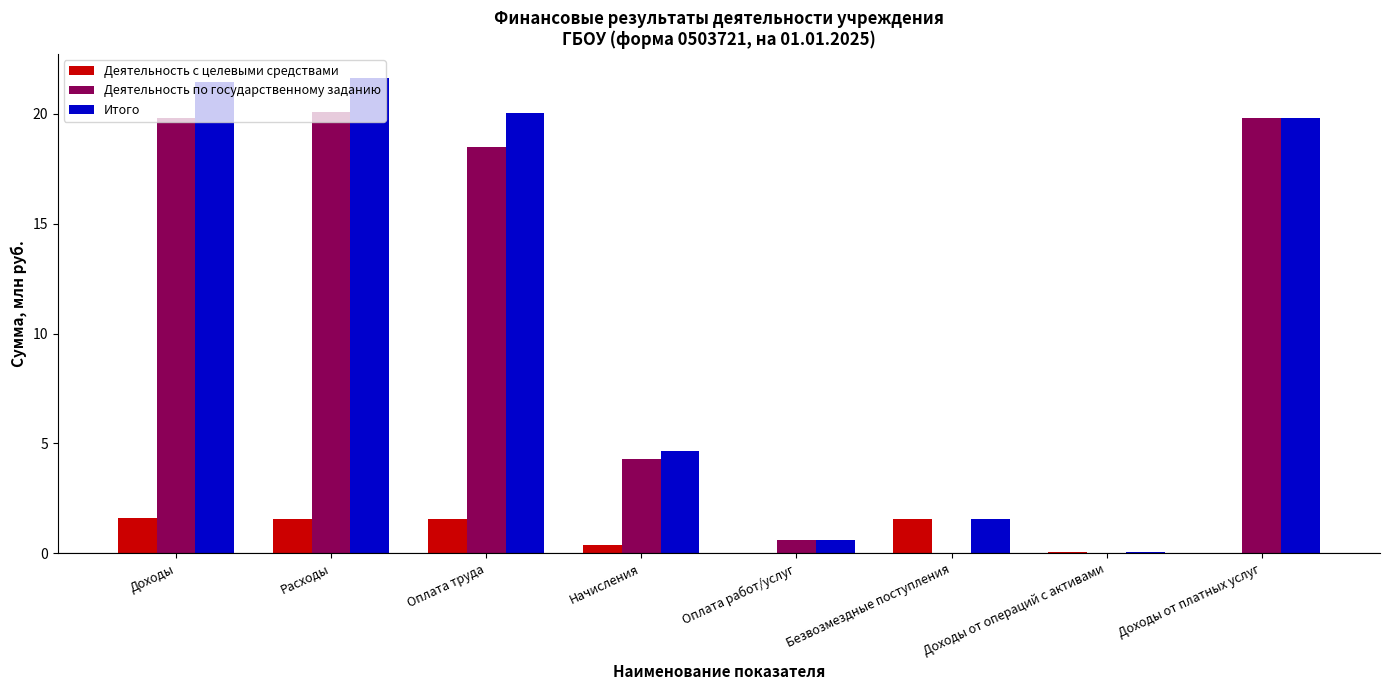

True or false: Деятельность по государственному заданию has a value of 30.6 at Оплата труда.

False